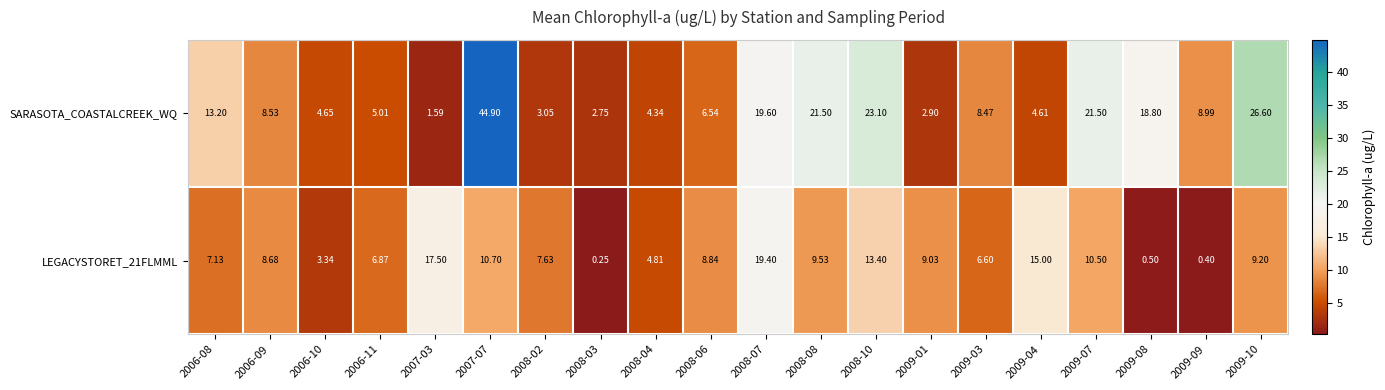

List the series in order of their overall mean, highest first.

SARASOTA_COASTALCREEK_WQ, LEGACYSTORET_21FLMML